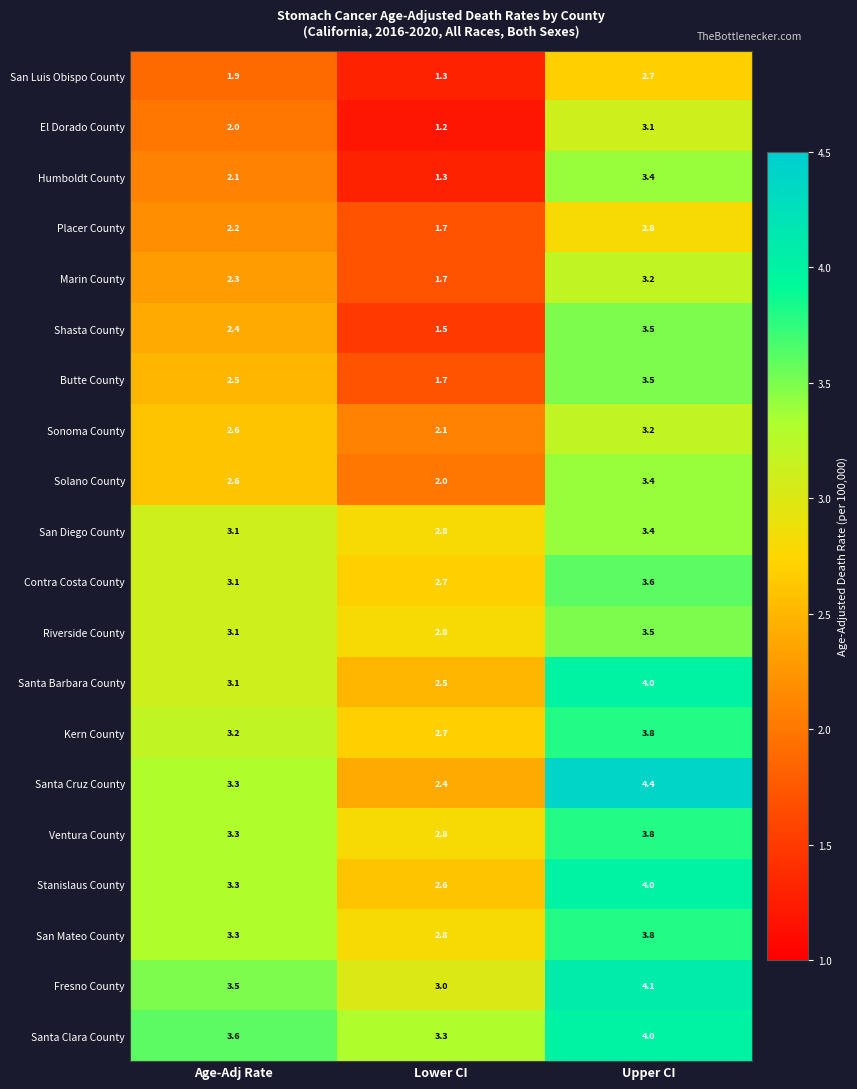

What is the minimum value shown in the chart?

1.2